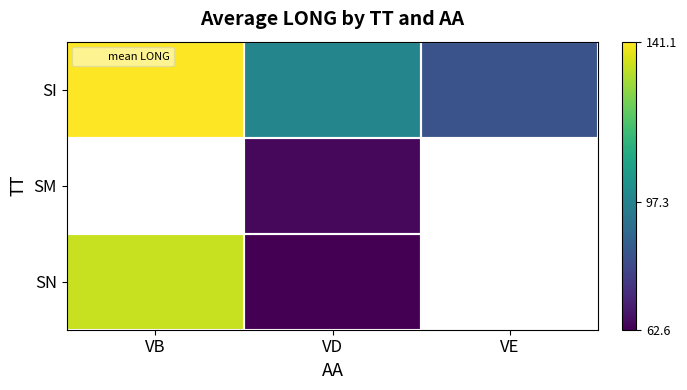

At which category does the chart reach its minimum across all series?

VD